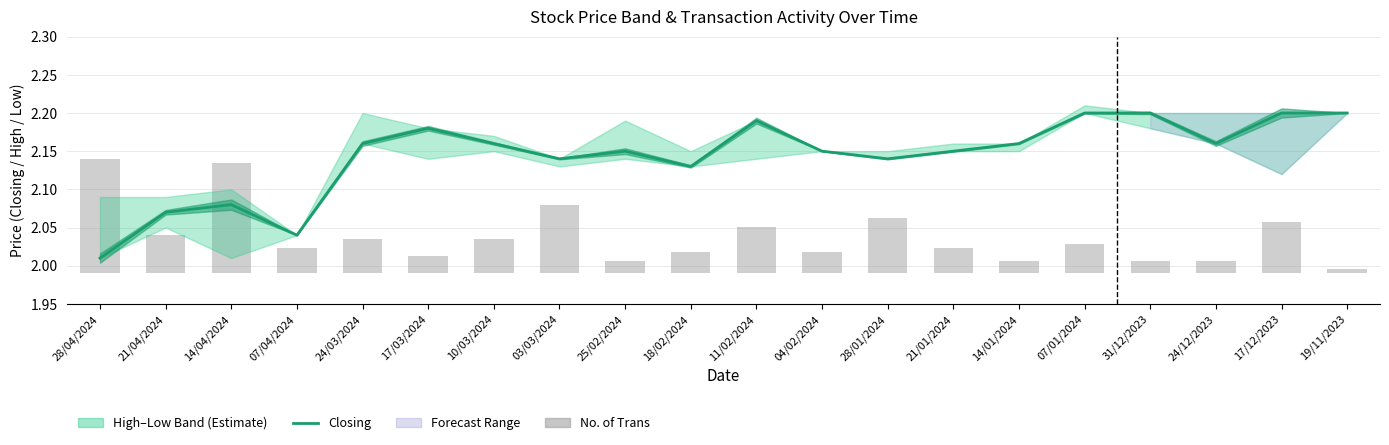

List the series in order of their overall mean, lowest first.

No. of Trans, Closing